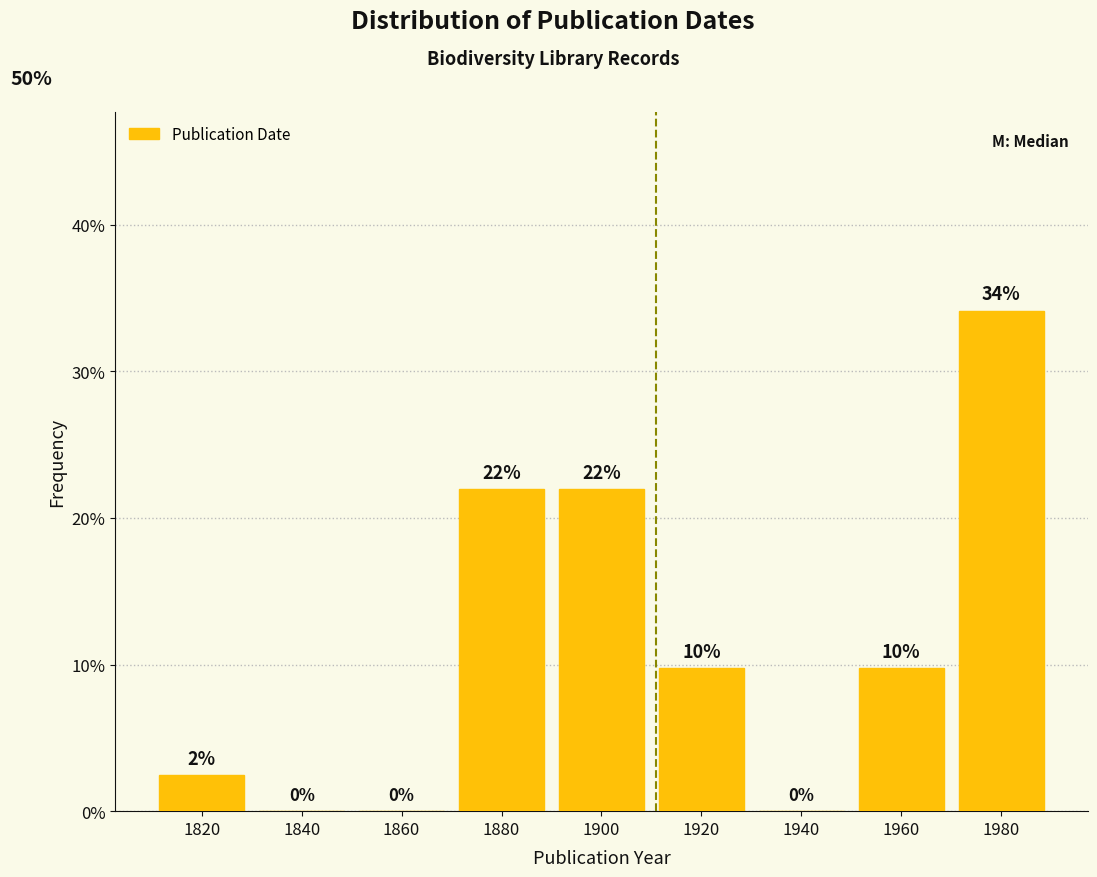

What is the sum of all values?

100.0